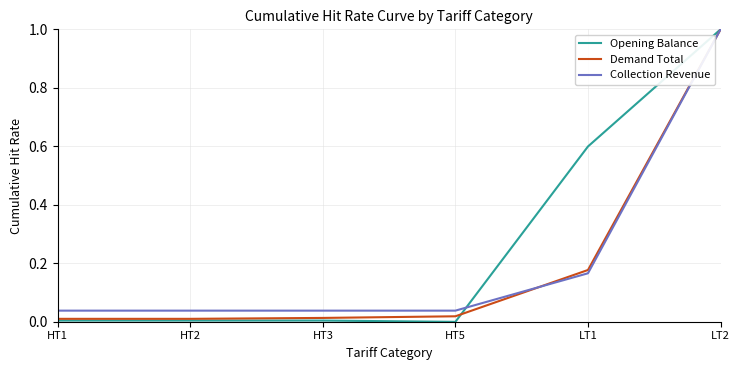

Is the value of Collection Revenue at HT1 greater than the value of Demand Total at LT1?

No